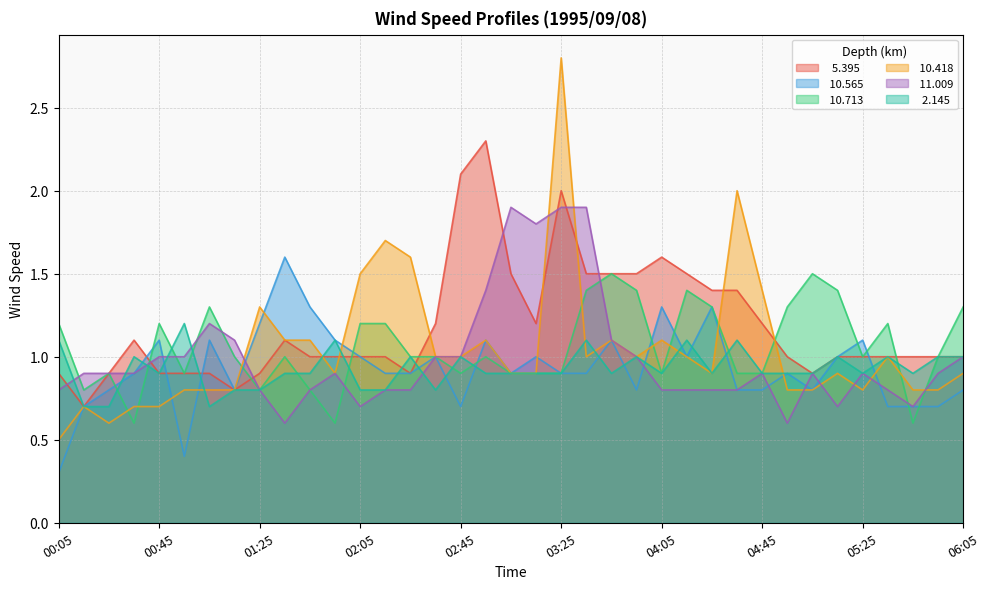

What is the difference between the second highest and minimum values in the  10.418 series?

1.5